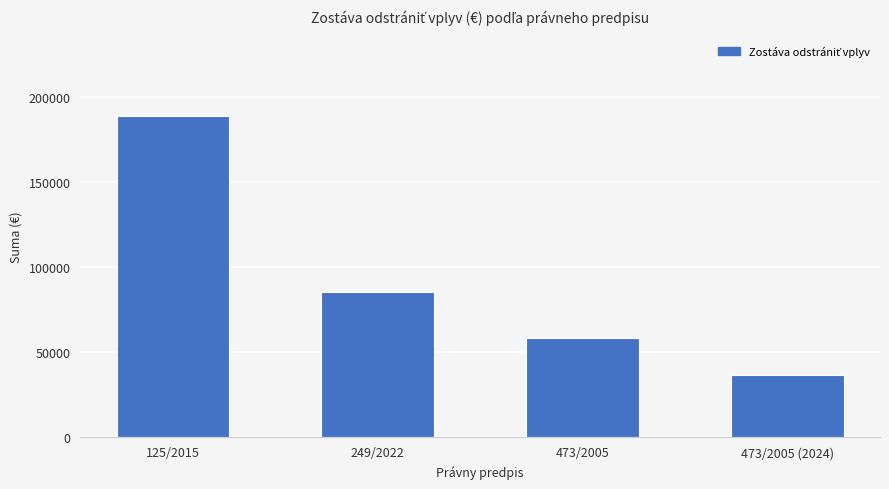

Rank the categories by value from highest to lowest.

125/2015, 249/2022, 473/2005, 473/2005 (2024)